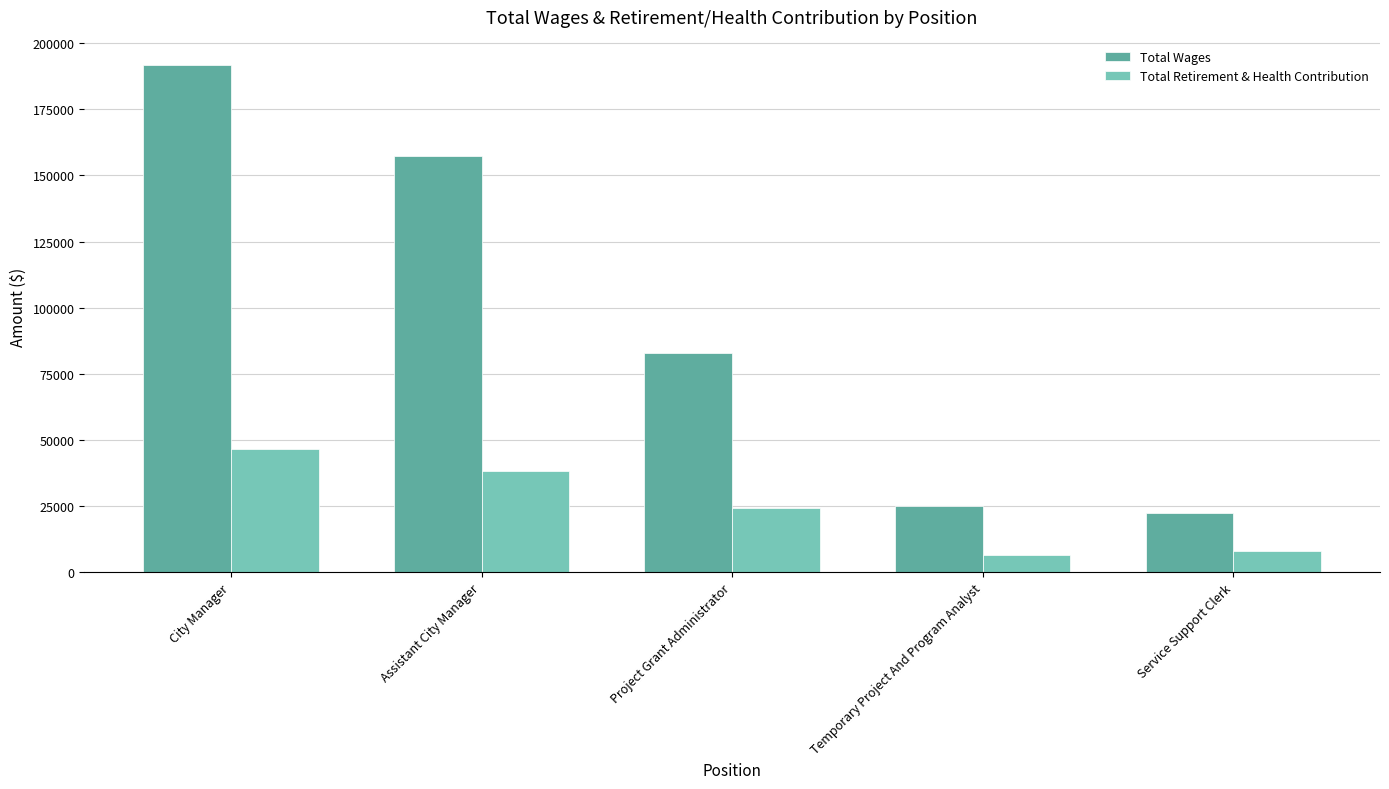

Reading right to left, extract all data points from this chart.

Total Wages: Service Support Clerk=22296	Temporary Project And Program Analyst=24969	Project Grant Administrator=83012	Assistant City Manager=157127	City Manager=191676
Total Retirement & Health Contribution: Service Support Clerk=7983	Temporary Project And Program Analyst=6480	Project Grant Administrator=24452	Assistant City Manager=38291	City Manager=46588